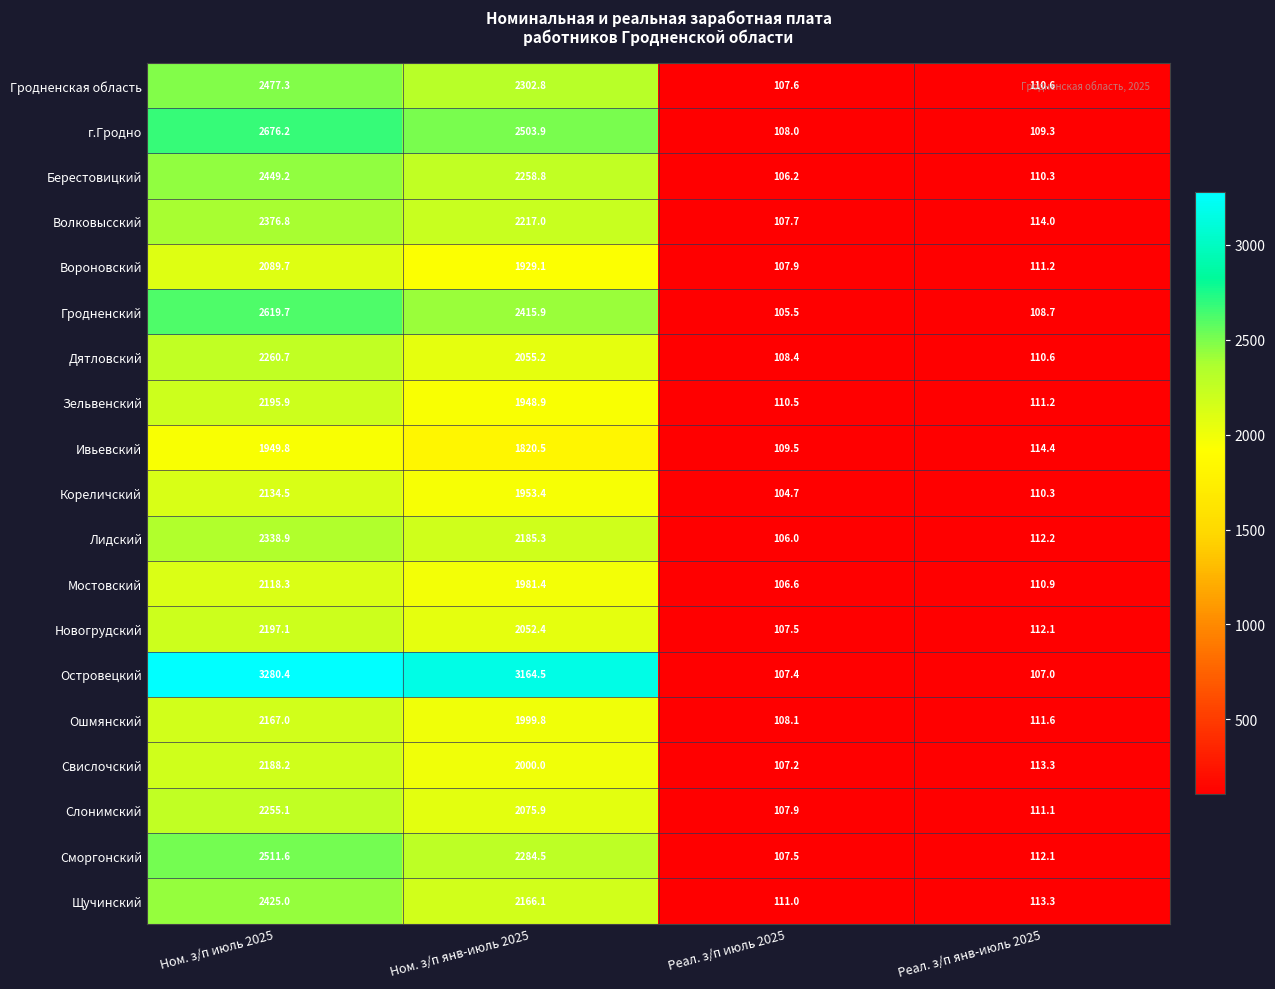

What is the difference between the maximum and minimum values in the Вороновский series?

1981.8